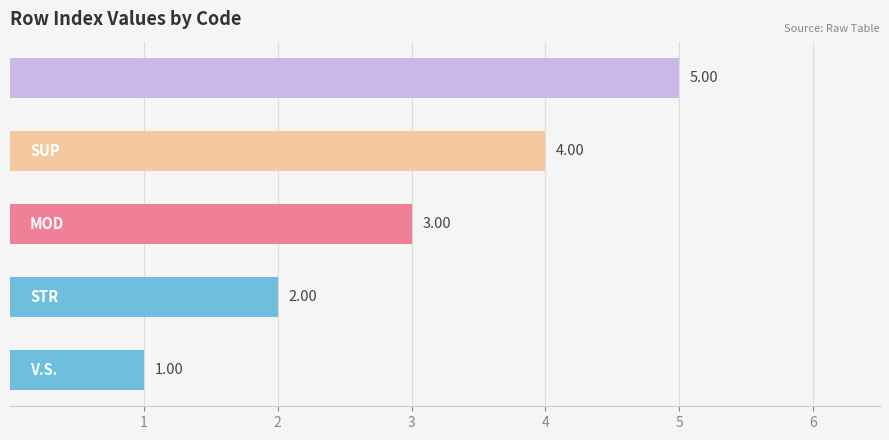

What is the average value?

3